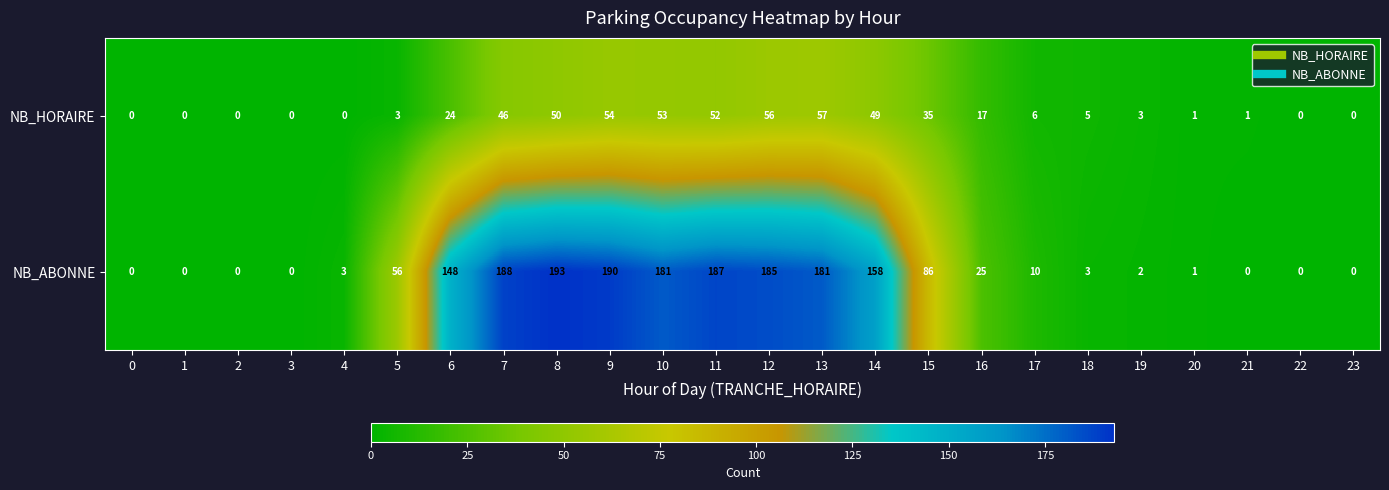

At which label is NB_HORAIRE closest to 28?

6